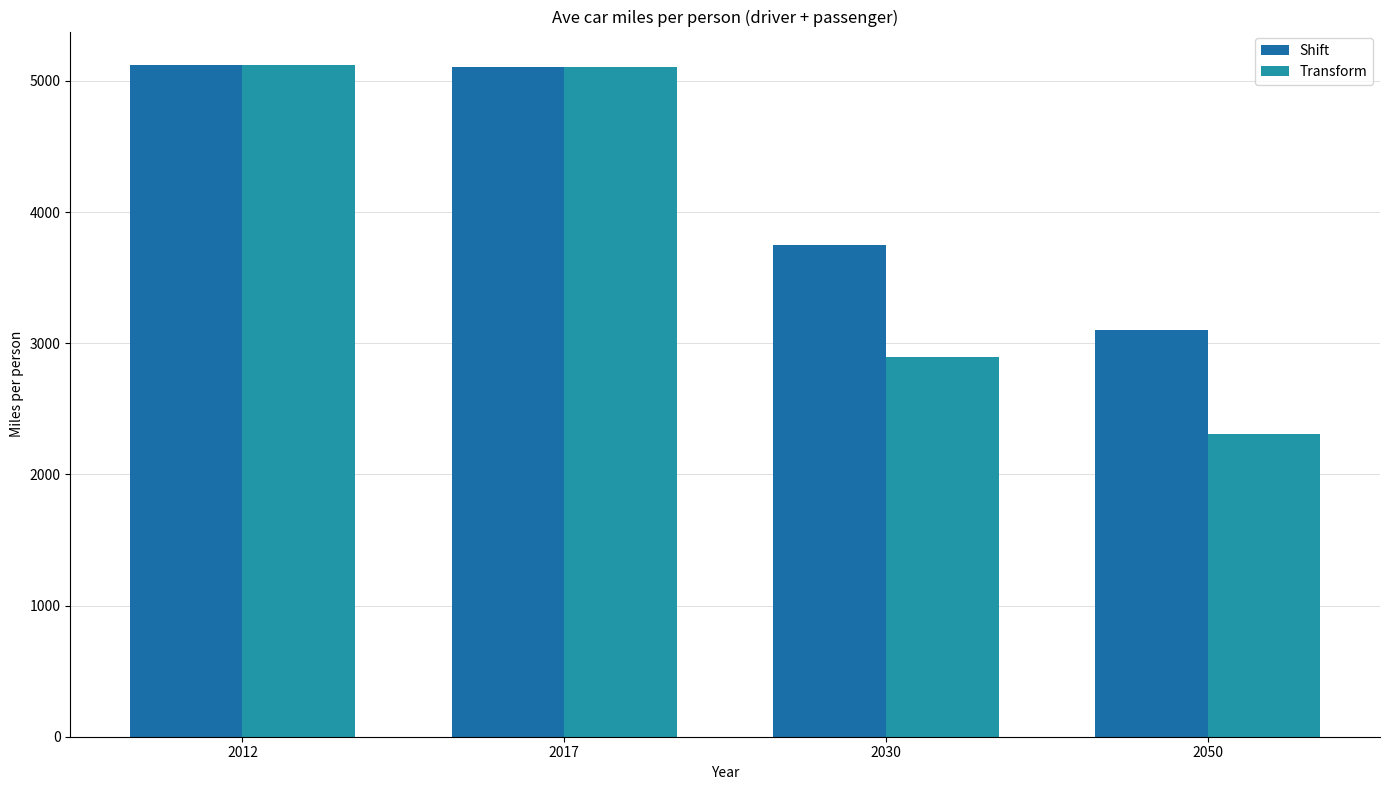

How many series are shown in this chart?

2